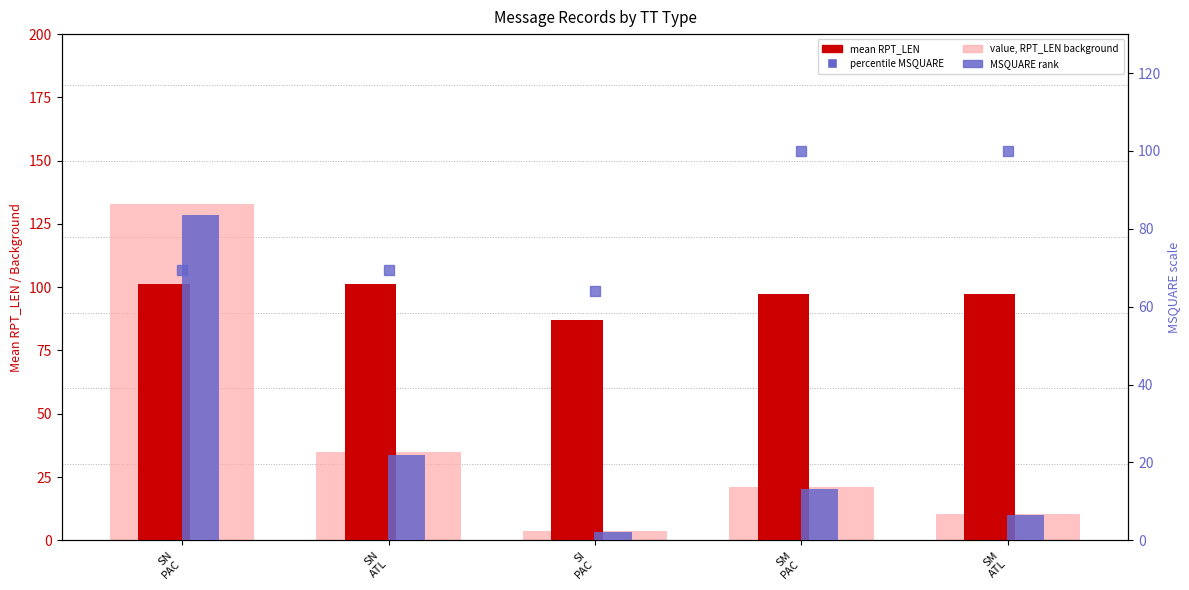

Which series changed the most between SN
PAC and SI
PAC?

value, RPT_LEN background